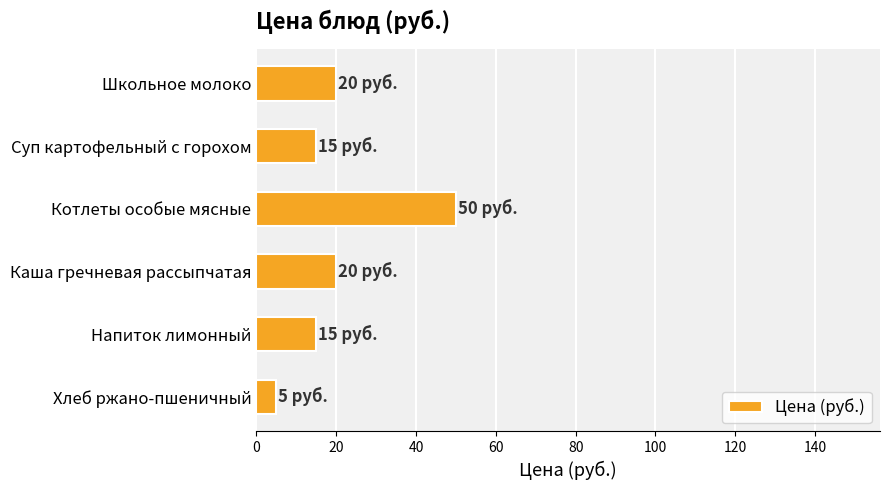

Read the value at Суп картофельный с горохом.

15